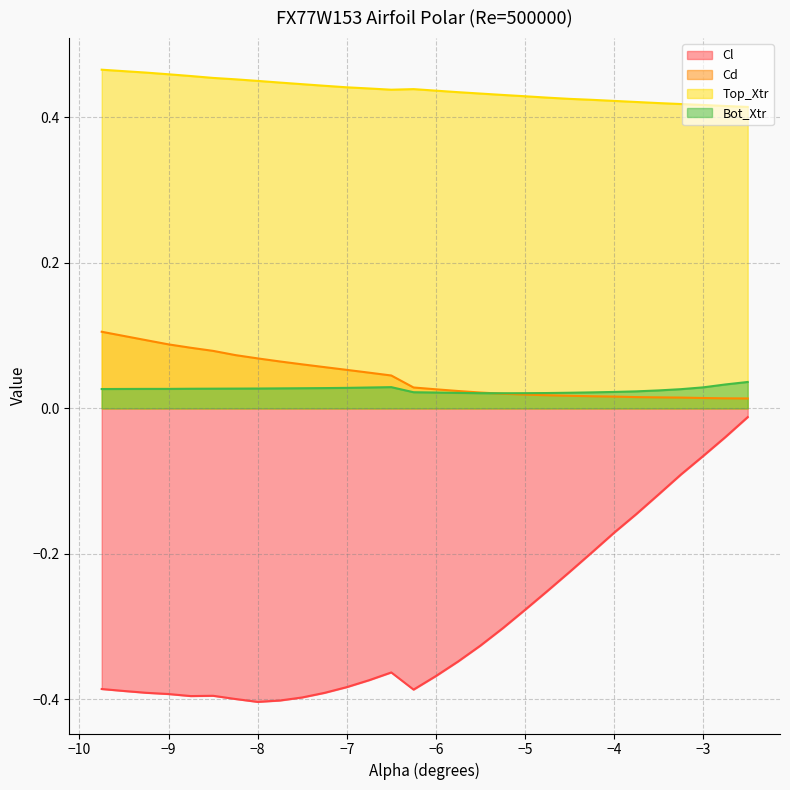

Does the chart display data point markers on the line(s)?

No